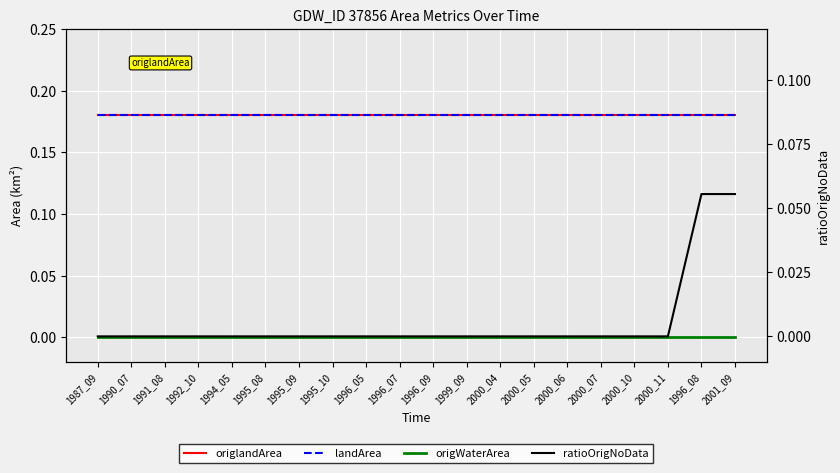

At 2000_11, list the series in order from smallest to largest.

origWaterArea, ratioOrigNoData, origlandArea, landArea